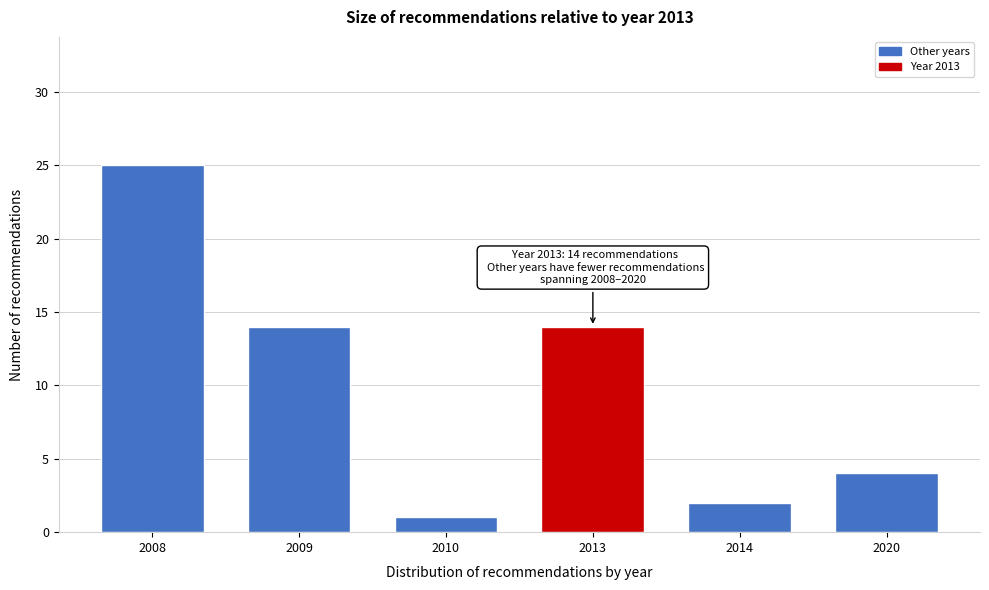

Reading left to right, transcribe all the data shown in this chart.

25	14	1	14	2	4